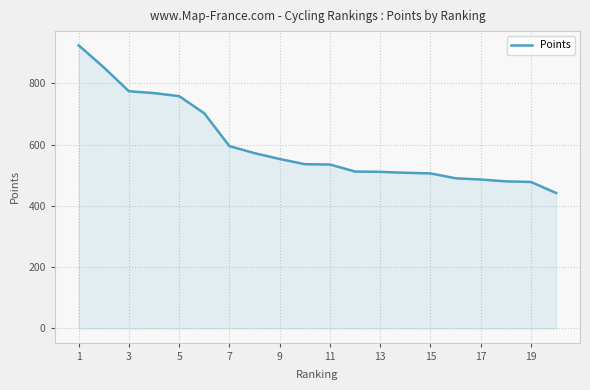

What is the maximum value shown in the chart?

924